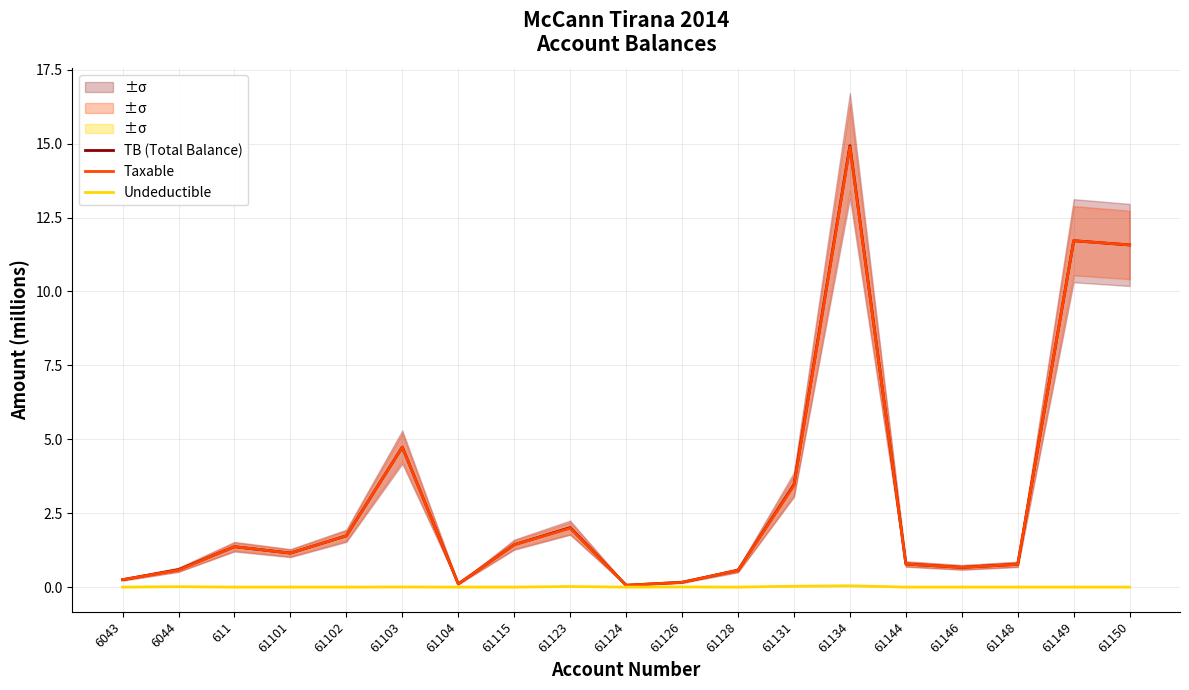

True or false: Undeductible has more than 2 points higher than both neighbors.

True